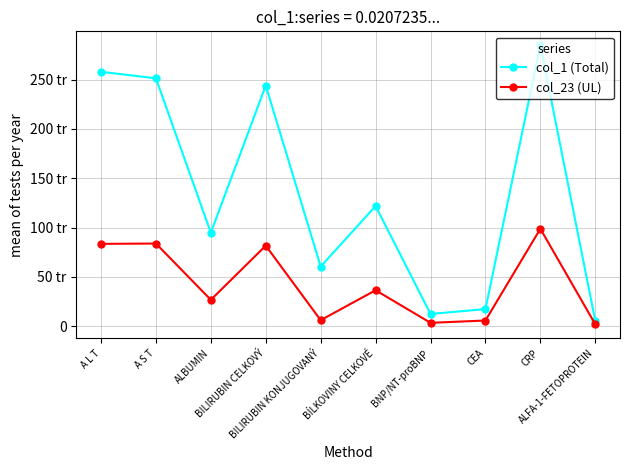

Is this an area chart (filled region under the line)?

No